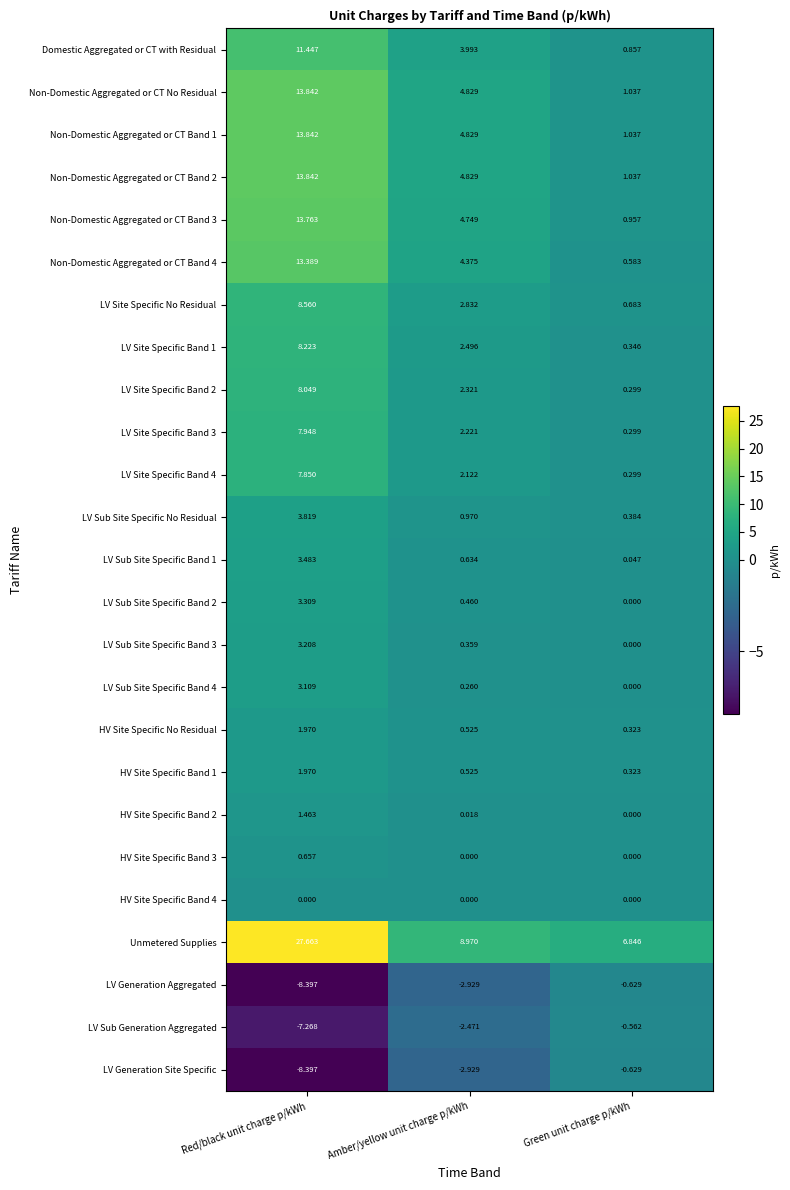

List the labels in order of LV Site Specific Band 2 value, largest first.

Red/black unit charge p/kWh, Amber/yellow unit charge p/kWh, Green unit charge p/kWh